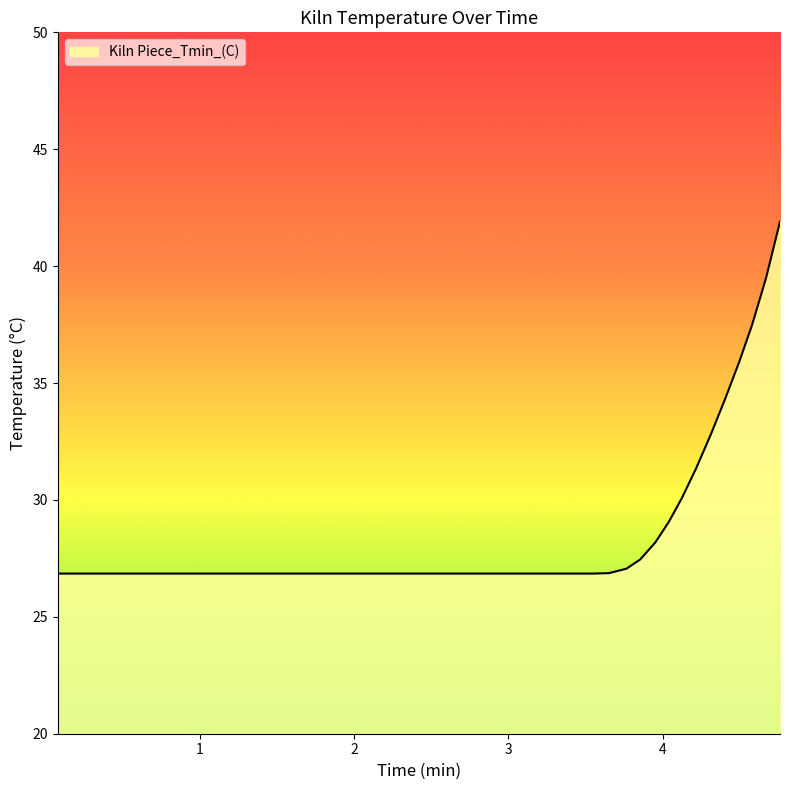

What is the greatest value displayed?

41.9